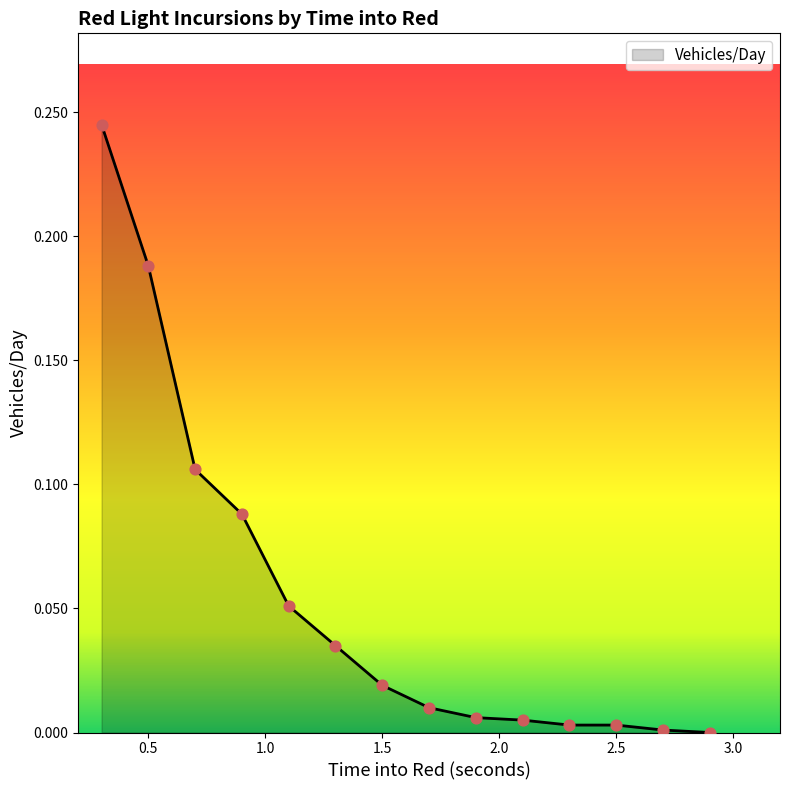

Is this an area chart (filled region under the line)?

Yes